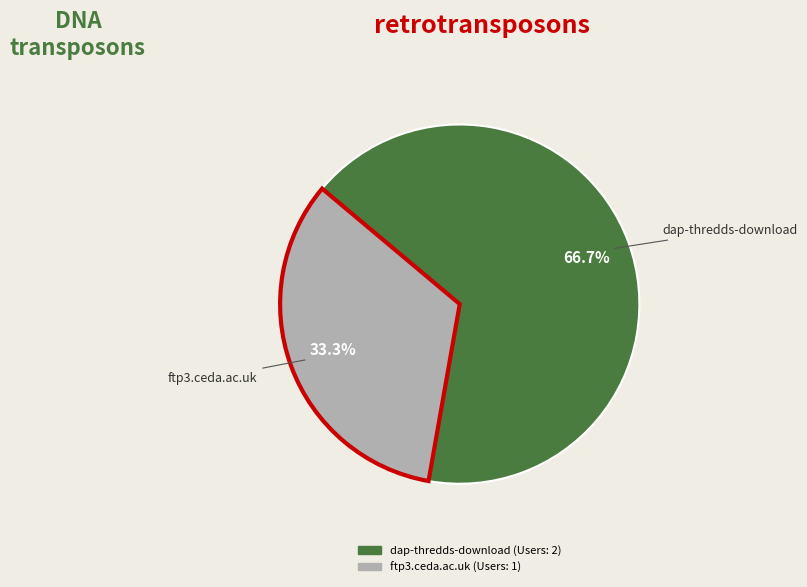

How many slices are in this pie chart?

2